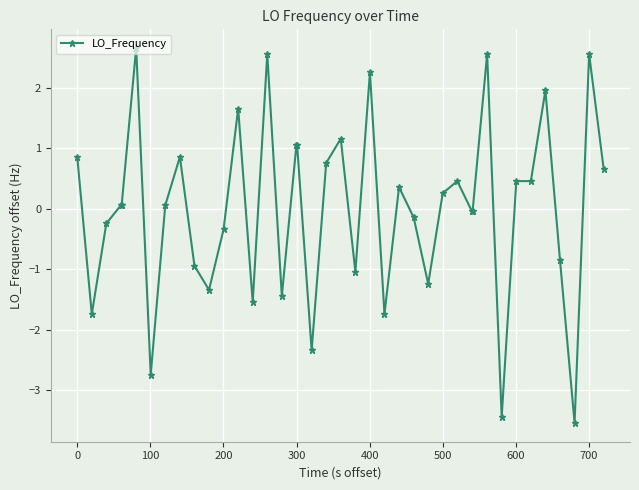

Does the chart display data point markers on the line(s)?

Yes